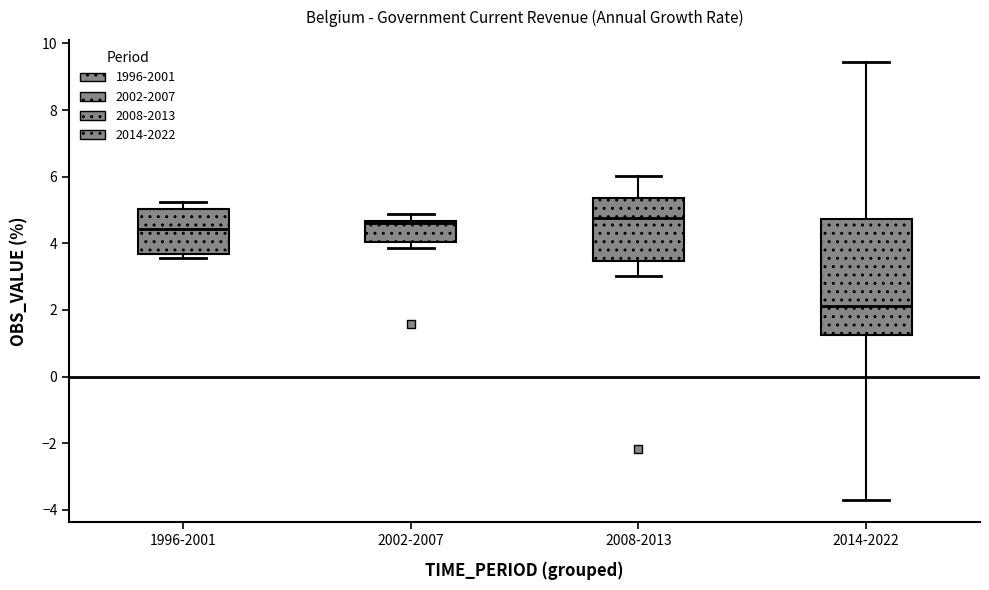

Where does the upper whisker of the box for 2002-2007 end on the y-axis? The values are not printed on the chart, so give them approximately, as read against the axis.

4.8